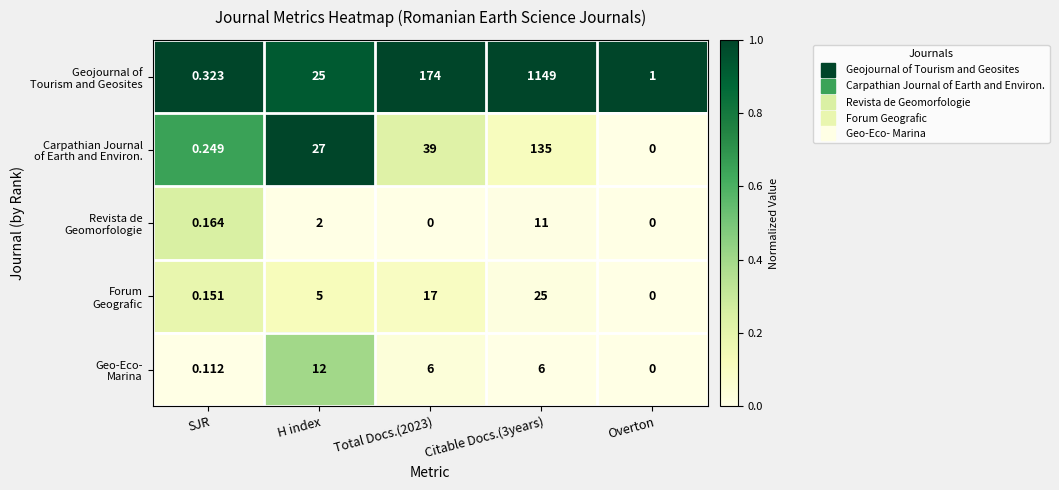

What is the maximum value shown in the chart?

1149.0